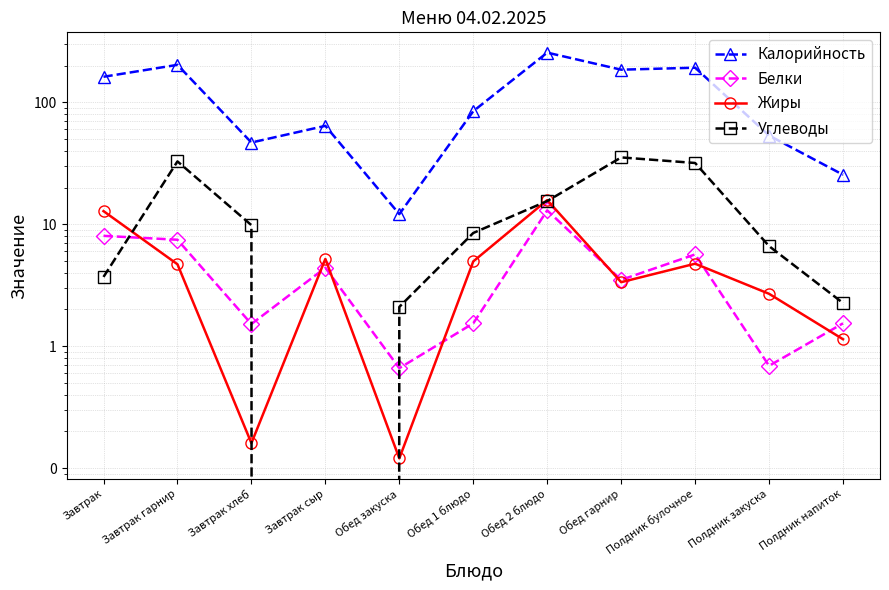

What is the average value of the Жиры series?

5.1